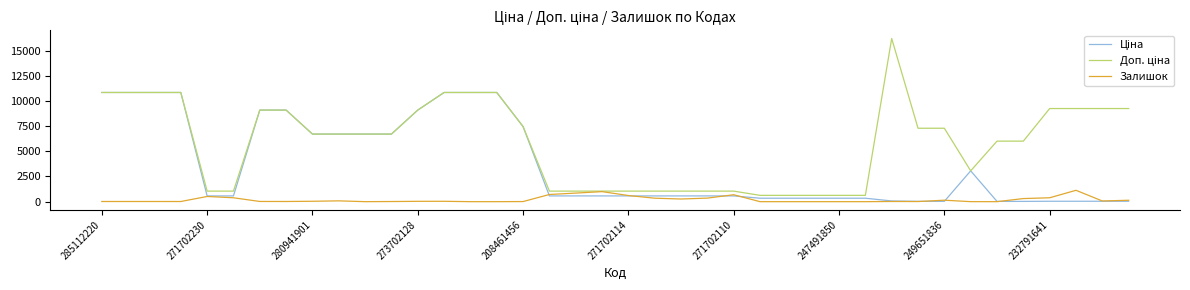

What is the highest value of the Залишок series?

1129.0